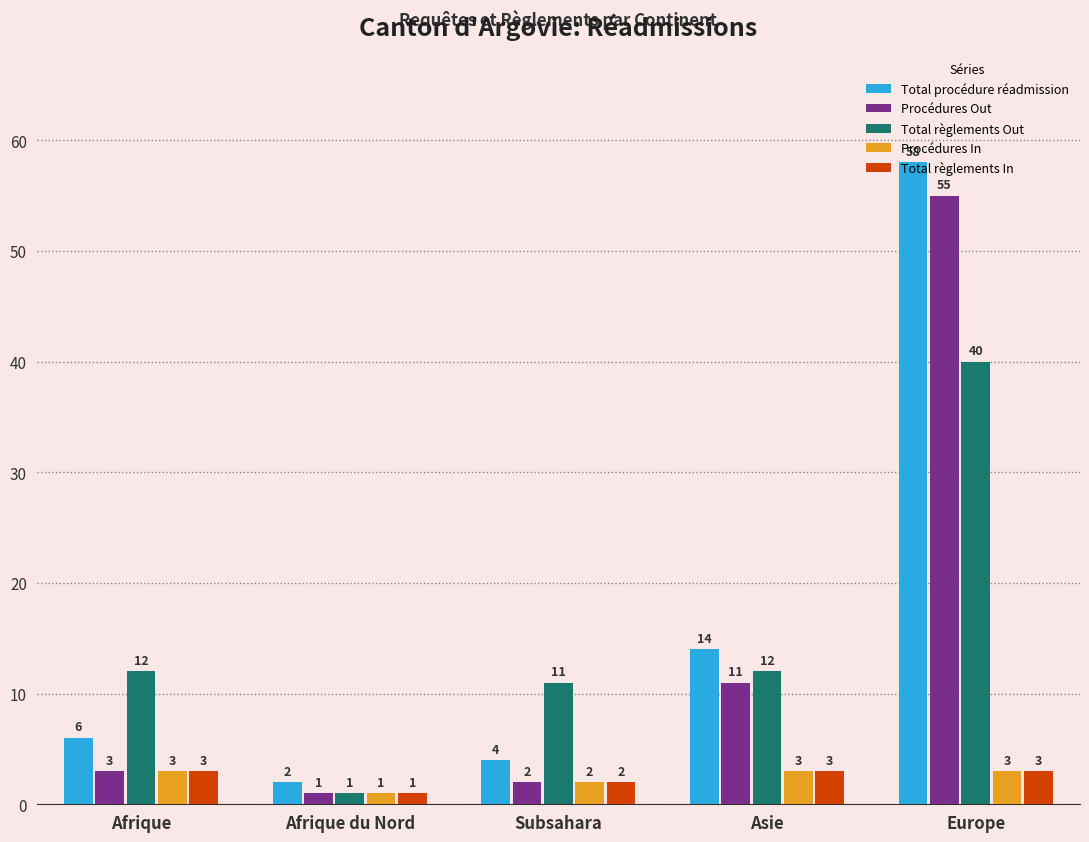

What is the lowest value of the Procédures Out series?

1